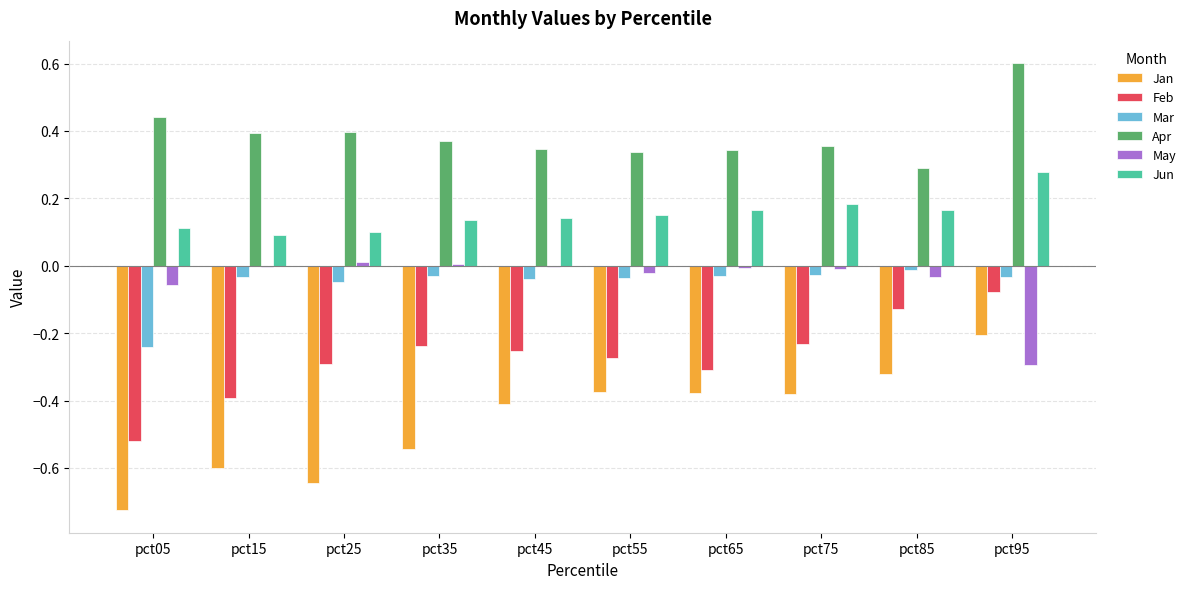

What is the highest value of the Apr series?

0.6